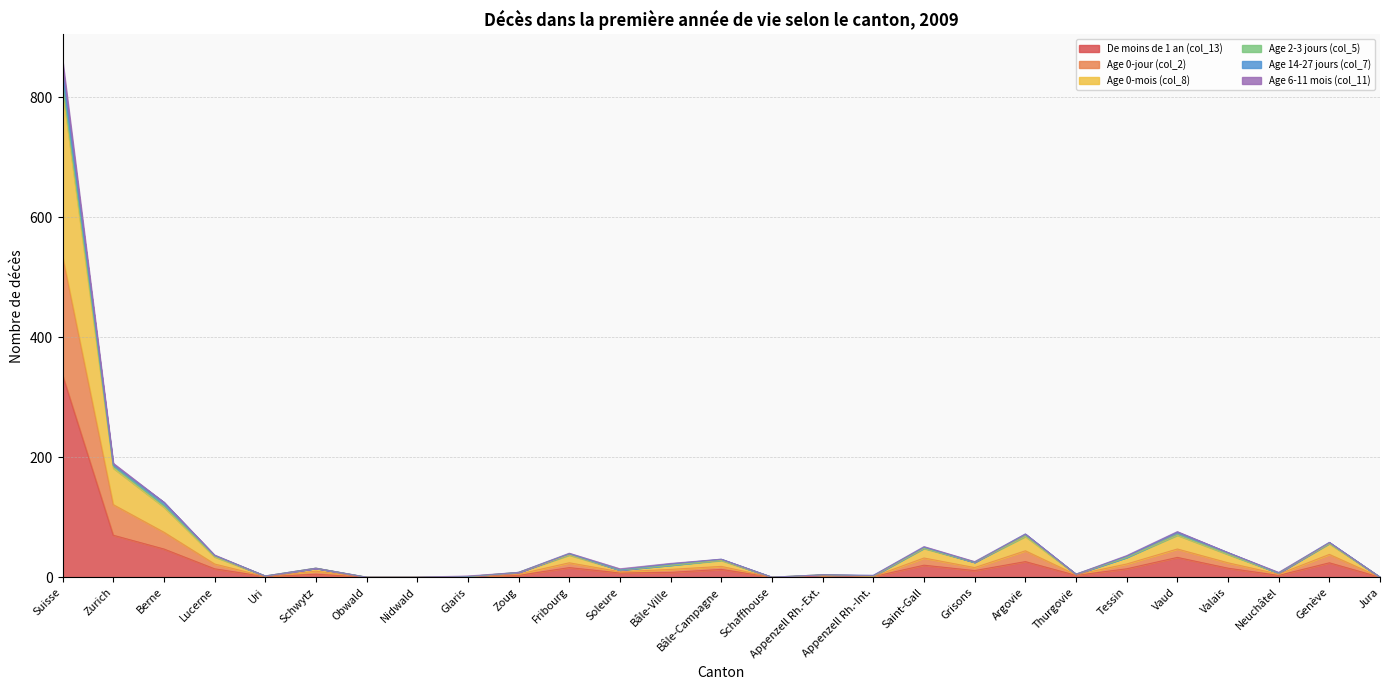

Which series has the widest spread of values?

Age 0-mois (col_8)